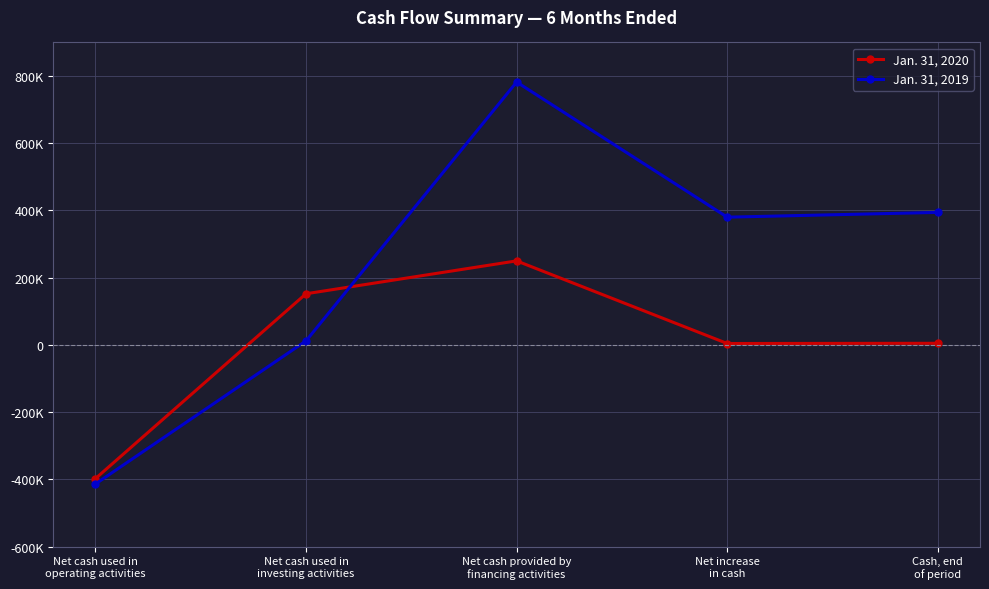

What is the maximum value shown in the chart?

782197